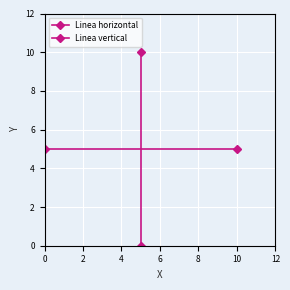

Count the number of categories in the chart.

2